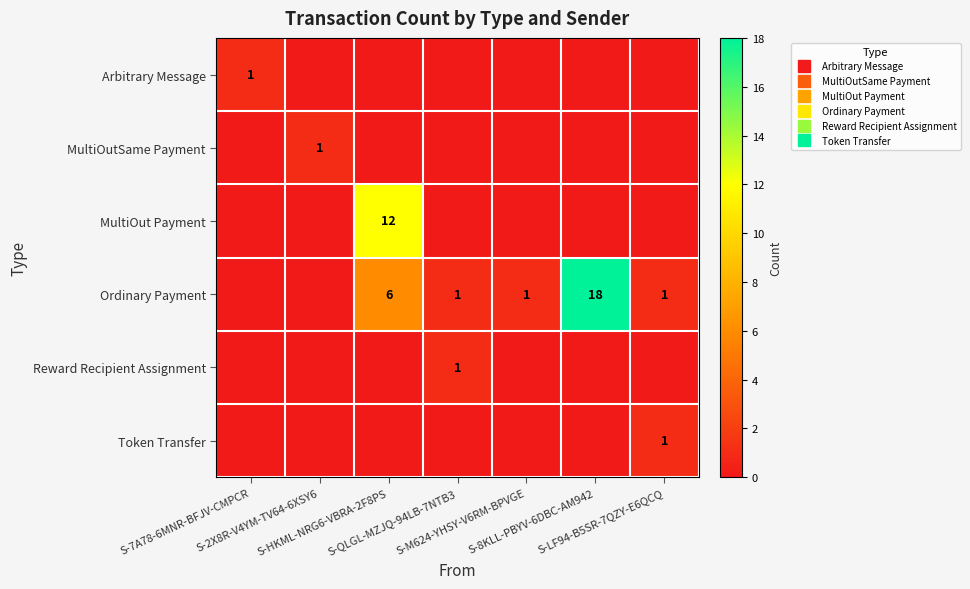

Is the value of Arbitrary Message at S-M624-YHSY-V6RM-BPVGE greater than the value of MultiOut Payment at S-7A78-6MNR-BFJV-CMPCR?

No